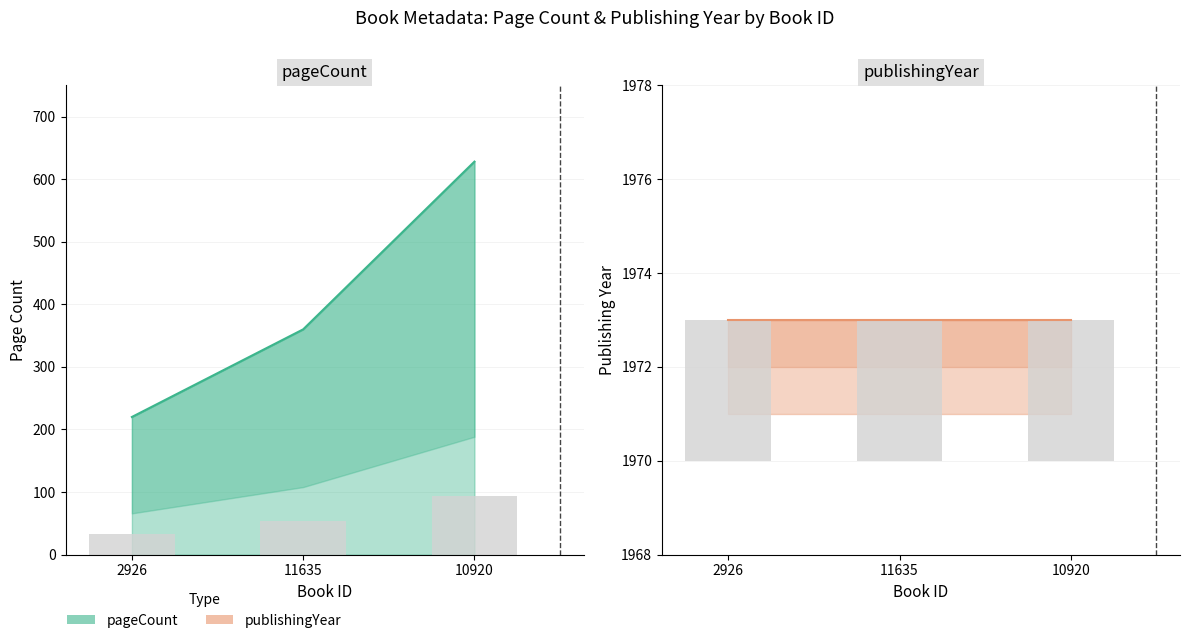

What is the ratio of the value at 10920 to the value at 11635?

1.7